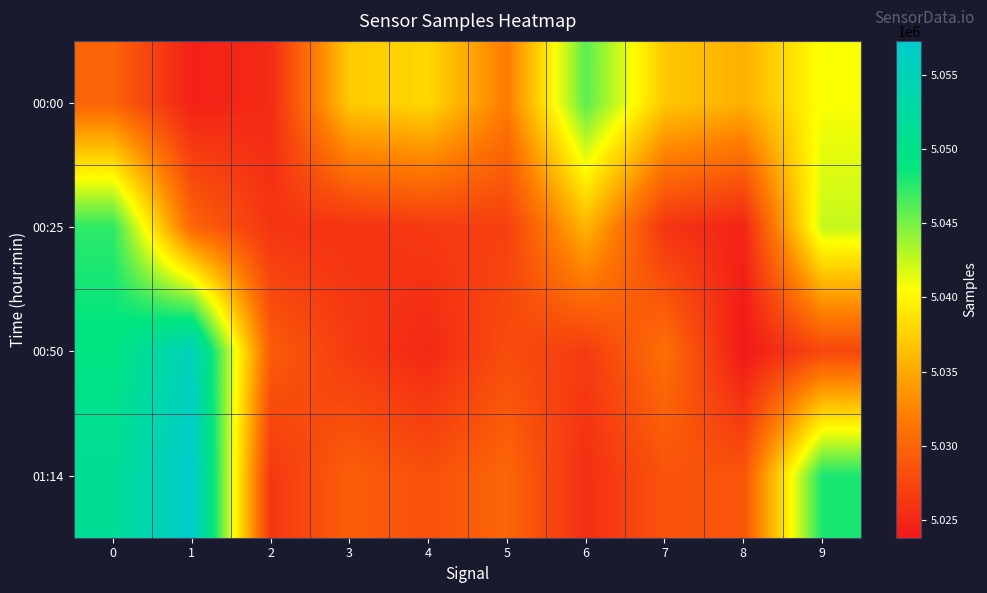

Which series changed the most between 4 and 7?

00:50